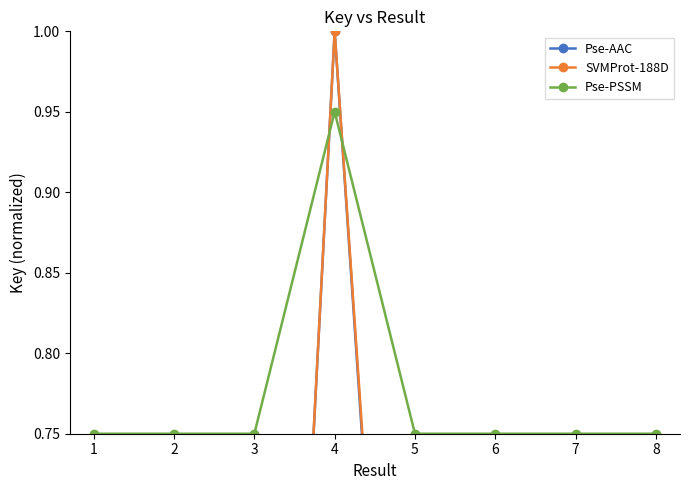

What is the difference between the Pse-PSSM values at 4 and 3?

0.2